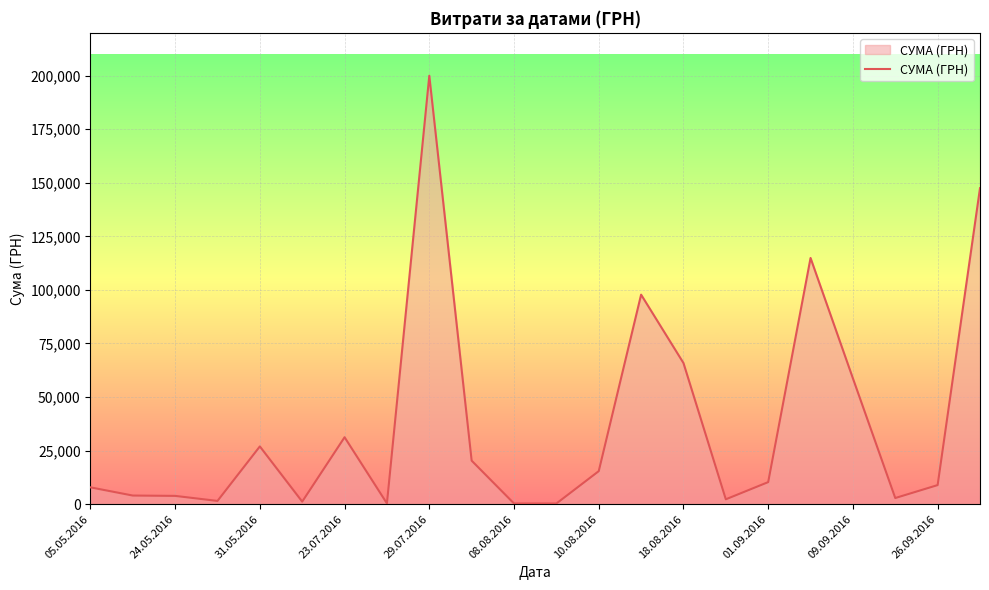

What is the maximum value shown in the chart?

199990.0